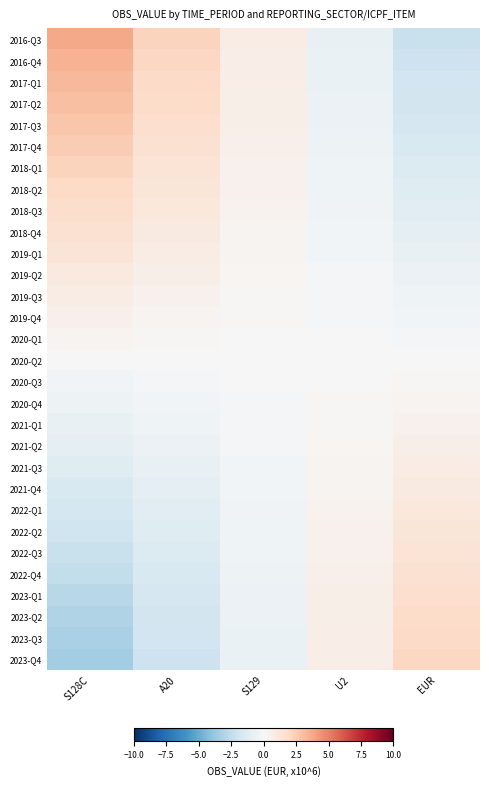

At how many categories does at least one series exceed 1?

3